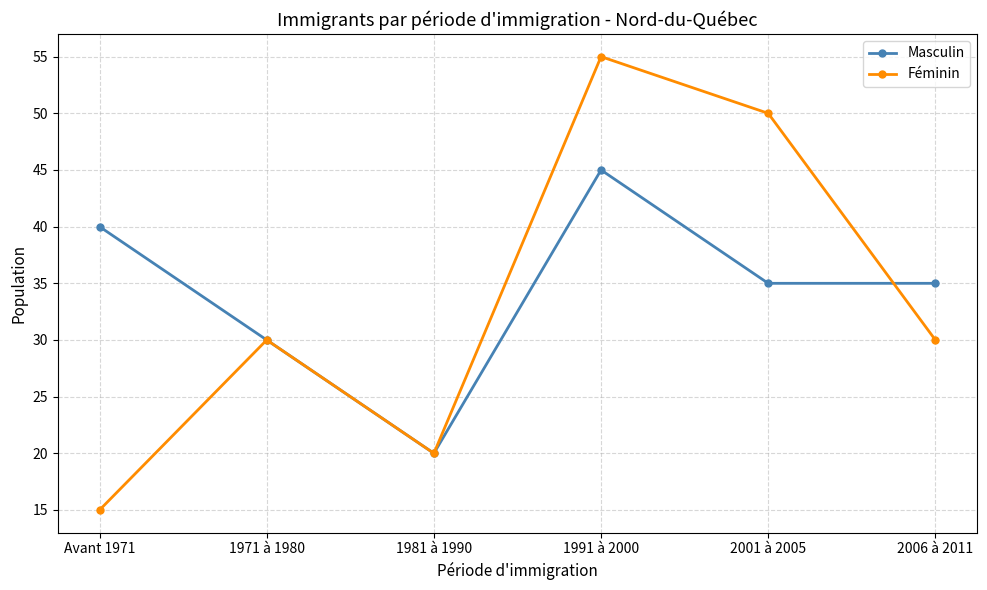

True or false: Masculin has more than 2 interior local peaks.

False